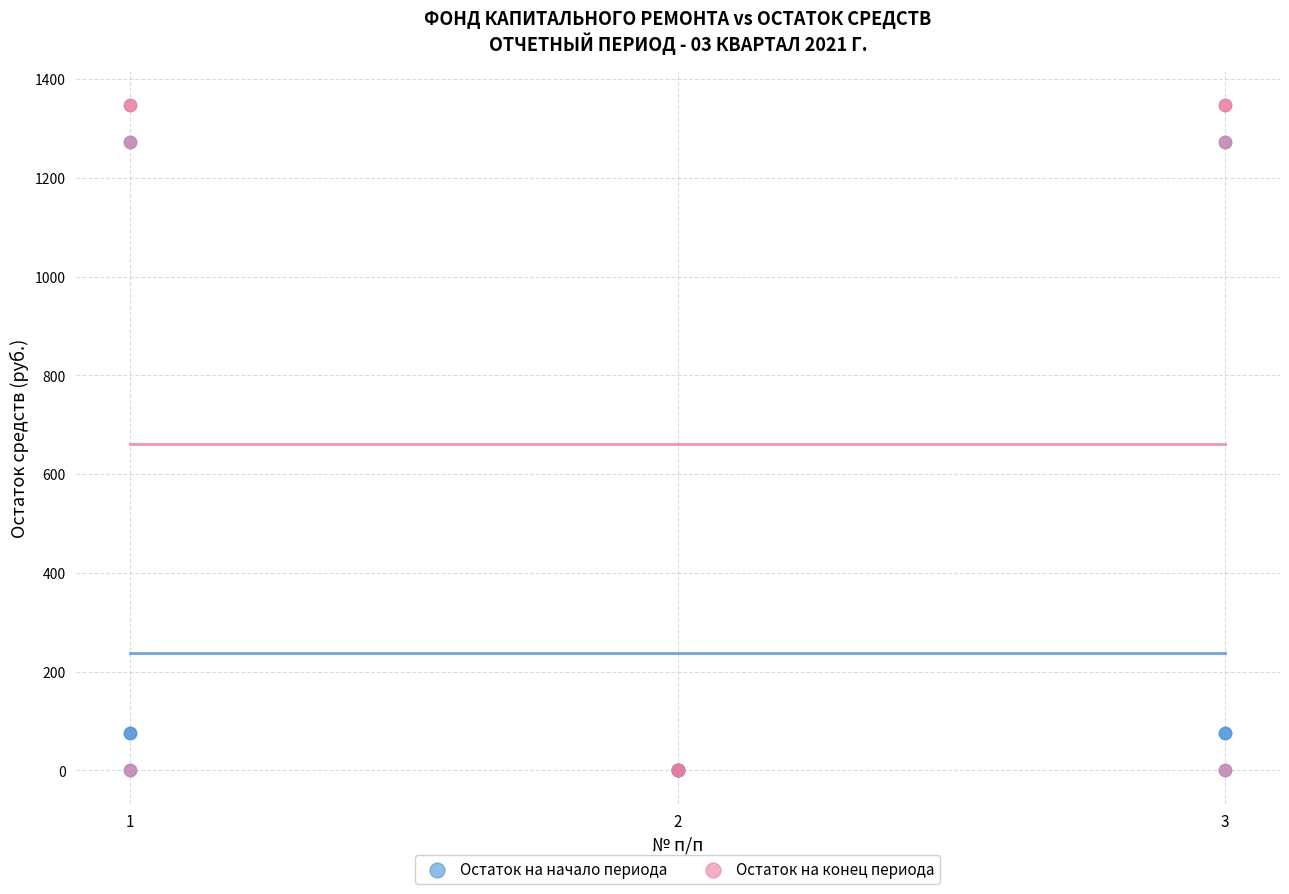

What are all the series names shown in the legend?

Остаток на начало периода, Остаток на конец периода